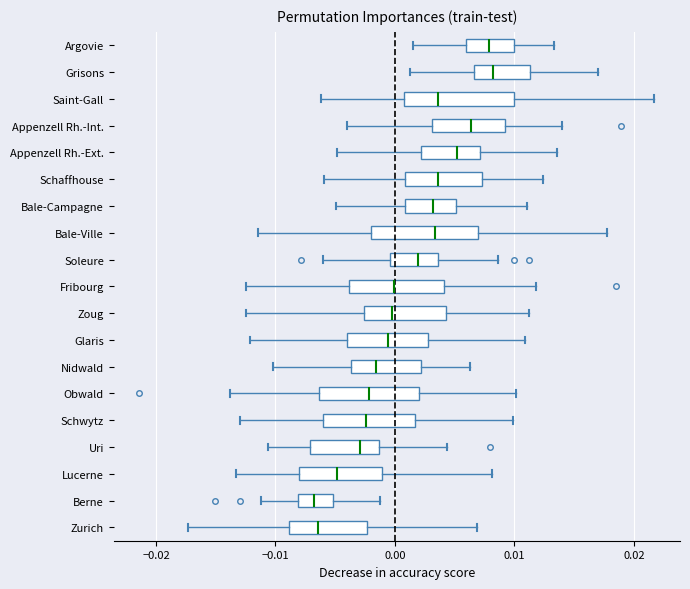

Reading bottom to top, transcribe this box plot: for each box, give where its median line is, the range the box spans, and where its two whiskers end, as read against the x-axis. The values are not printed on the chart, so give them approximately, as read against the axis.

Zurich: median -0.006, box -0.009 to -0.002, whiskers -0.017 to 0.007
Berne: median -0.007, box -0.008 to -0.005, whiskers -0.011 to -0.001
Lucerne: median -0.005, box -0.008 to -0.001, whiskers -0.013 to 0.008
Uri: median -0.003, box -0.007 to -0.001, whiskers -0.011 to 0.004
Schwytz: median -0.002, box -0.006 to 0.002, whiskers -0.013 to 0.010
Obwald: median -0.002, box -0.006 to 0.002, whiskers -0.014 to 0.010
Nidwald: median -0.002, box -0.004 to 0.002, whiskers -0.010 to 0.006
Glaris: median -0.001, box -0.004 to 0.003, whiskers -0.012 to 0.011
Zoug: median 0.000, box -0.003 to 0.004, whiskers -0.012 to 0.011
Fribourg: median 0.000, box -0.004 to 0.004, whiskers -0.012 to 0.012
Soleure: median 0.002, box 0.000 to 0.004, whiskers -0.006 to 0.009
Bale-Ville: median 0.003, box -0.002 to 0.007, whiskers -0.011 to 0.018
Bale-Campagne: median 0.003, box 0.001 to 0.005, whiskers -0.005 to 0.011
Schaffhouse: median 0.004, box 0.001 to 0.007, whiskers -0.006 to 0.012
Appenzell Rh.-Ext.: median 0.005, box 0.002 to 0.007, whiskers -0.005 to 0.014
Appenzell Rh.-Int.: median 0.006, box 0.003 to 0.009, whiskers -0.004 to 0.014
Saint-Gall: median 0.004, box 0.001 to 0.010, whiskers -0.006 to 0.022
Grisons: median 0.008, box 0.007 to 0.011, whiskers 0.001 to 0.017
Argovie: median 0.008, box 0.006 to 0.010, whiskers 0.002 to 0.013